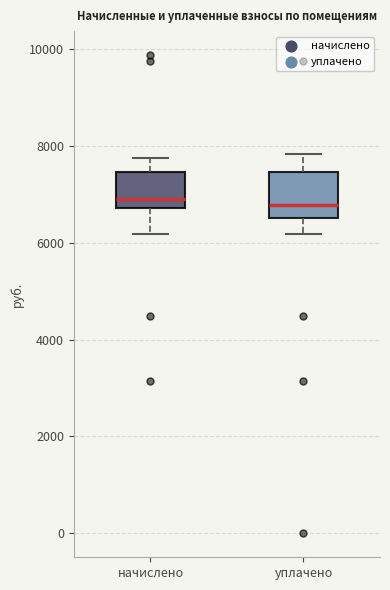

Reading left to right, transcribe this box plot: for each box, give where its median line is, the range the box spans, and where its two whiskers end, as read against the y-axis. The values are not printed on the chart, so give them approximately, as read against the axis.

начислено: median 6800 (just above the box's lower edge), box 6800 to 7400, whiskers 6200 to 7800
уплачено: median 6800, box 6600 to 7400, whiskers 6200 to 7800